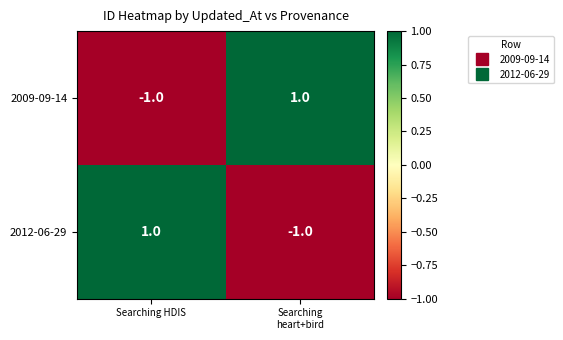

True or false: 2009-09-14 has a value of -1 at Searching HDIS.

True